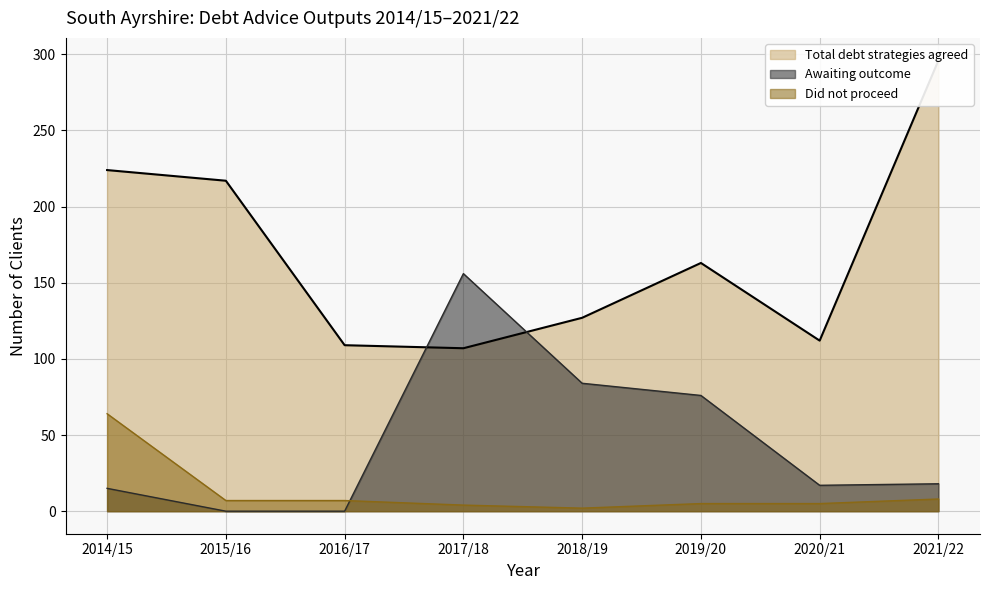

Reading left to right, list all the values displayed in this chart.

Total debt strategies agreed: 2014/15=224	2015/16=217	2016/17=109	2017/18=107	2018/19=127	2019/20=163	2020/21=112	2021/22=296
Awaiting outcome: 2014/15=15	2015/16=0	2016/17=0	2017/18=156	2018/19=84	2019/20=76	2020/21=17	2021/22=18
Did not proceed: 2014/15=64	2015/16=7	2016/17=7	2017/18=4	2018/19=2	2019/20=5	2020/21=5	2021/22=8